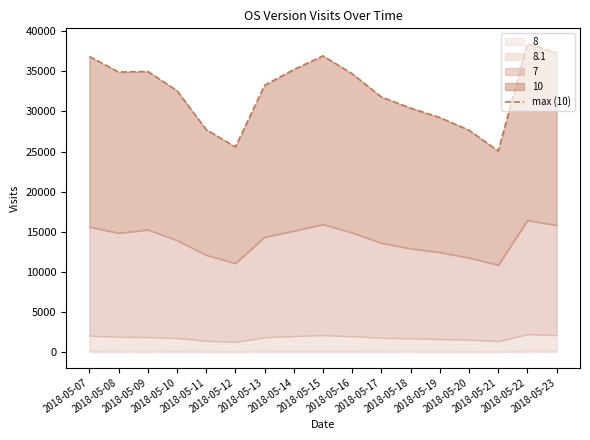

At which category does the data reach its first local peak?

2018-05-09